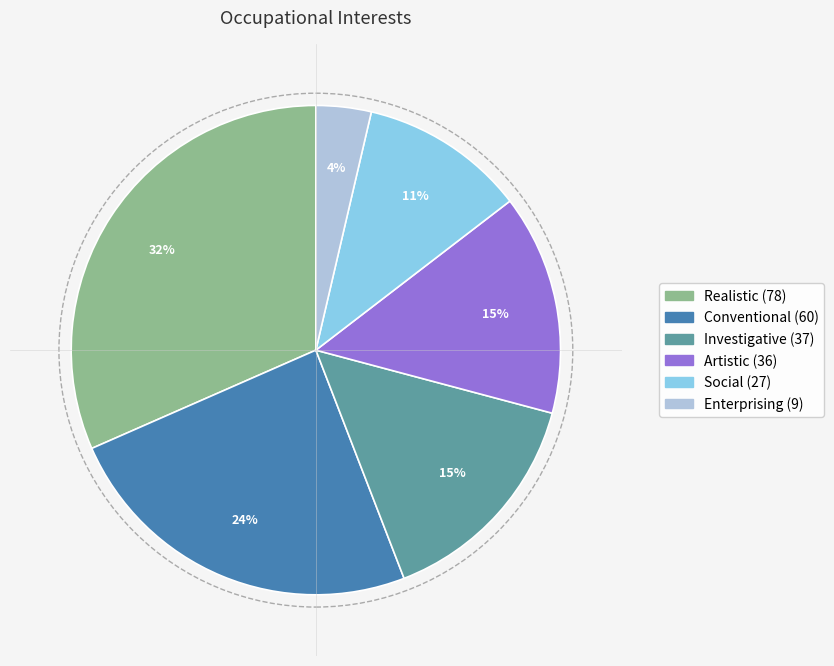

Is the sum of Conventional and Artistic greater than half?

No